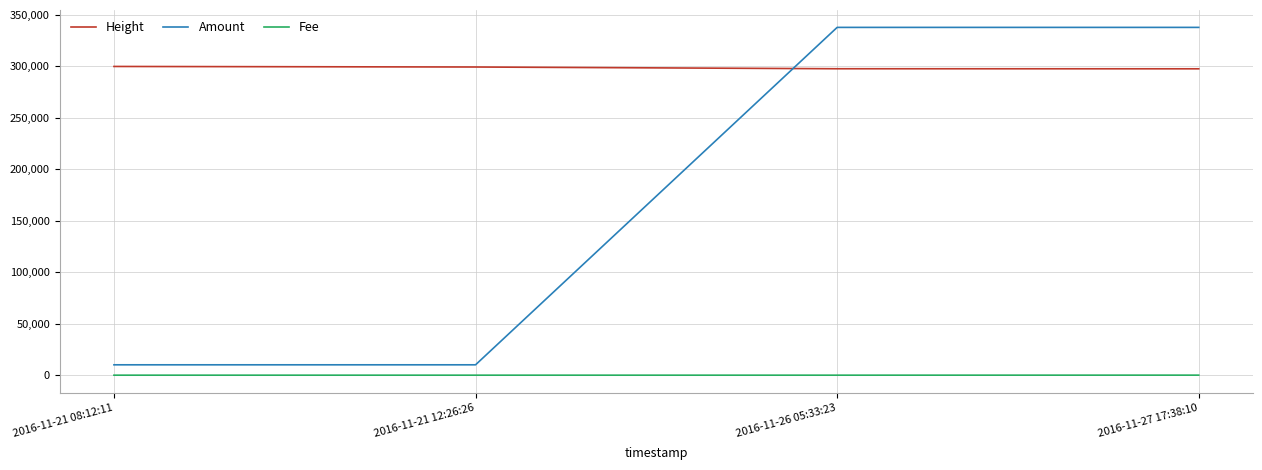

What is the maximum value shown in the chart?

337825.6